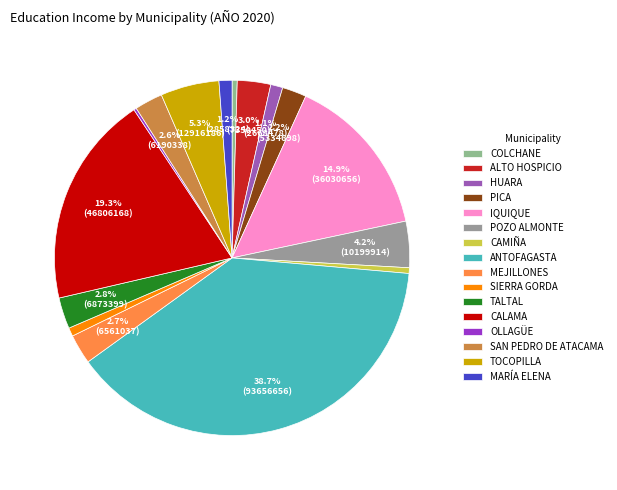

To the nearest percent, what portion does MEJILLONES represent?

3%